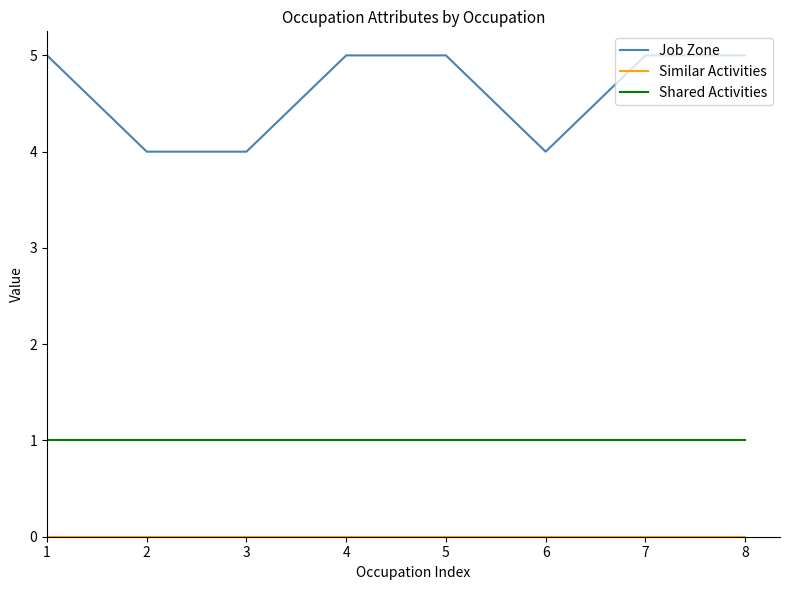

What is the spread (max minus min) of values at 8?

5